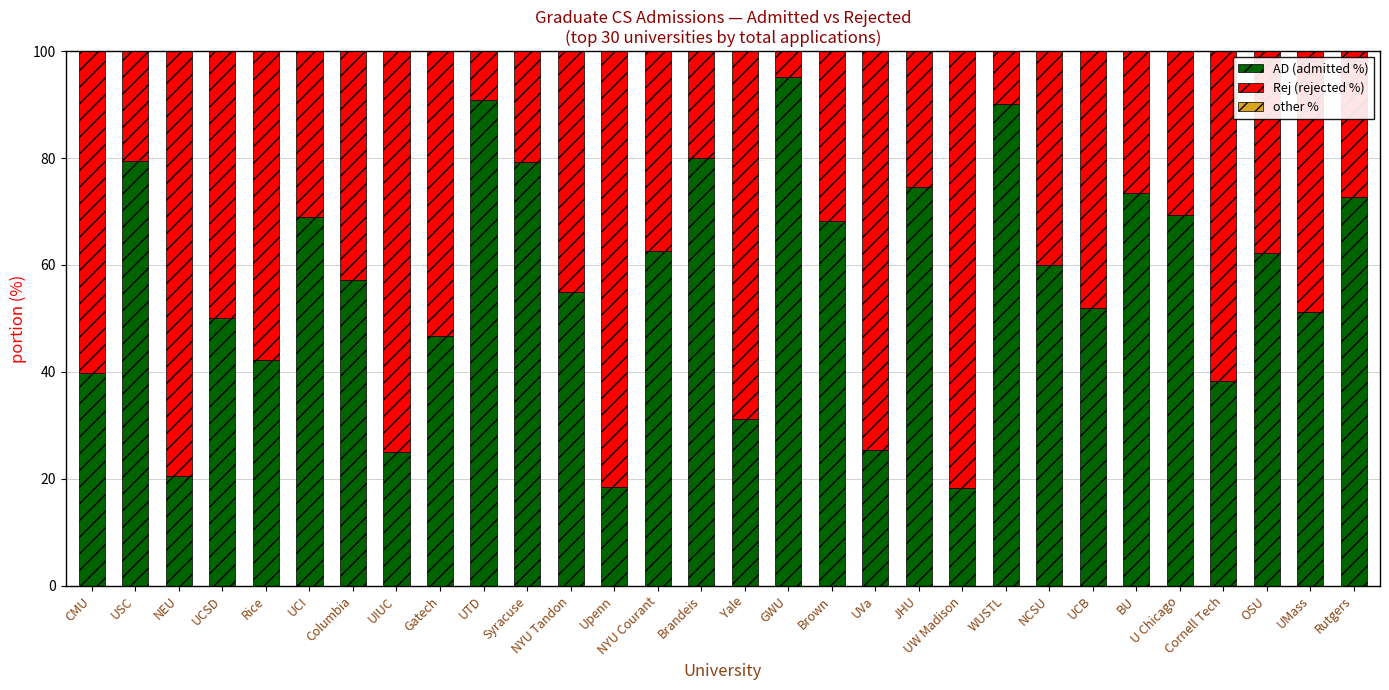

What is the total value across all series at UVa?

100.0